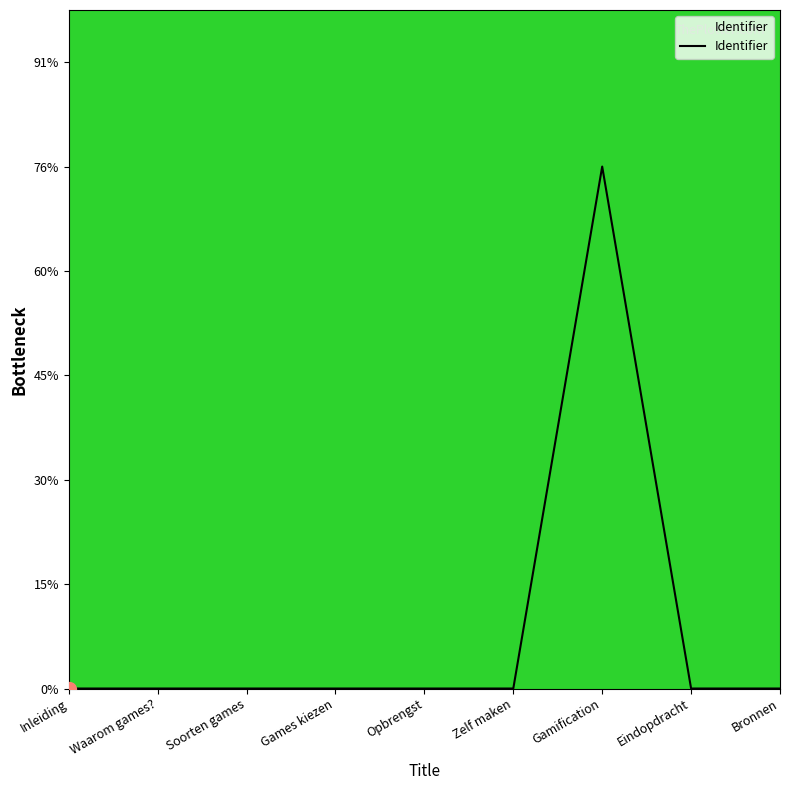

What is the greatest value displayed?

76.0